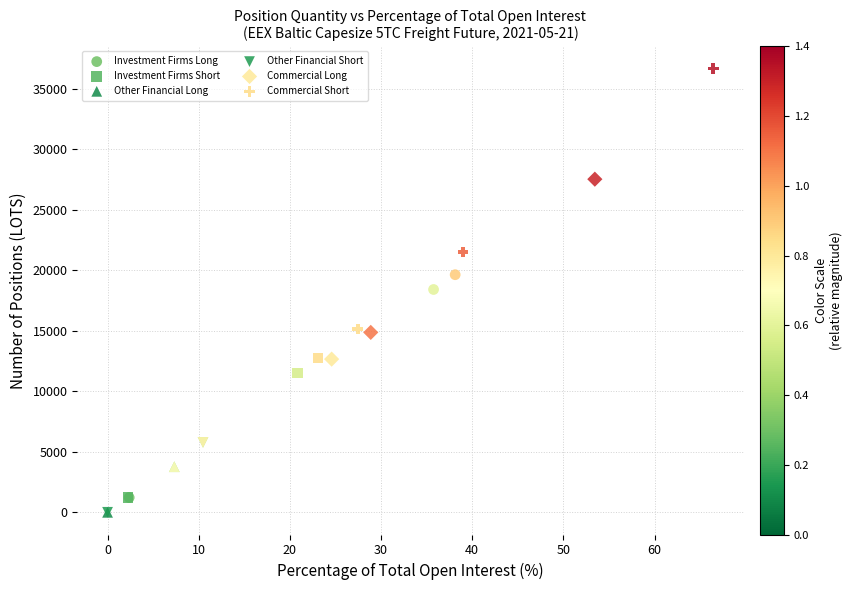

Which series reaches the maximum Y coordinate?

Commercial Short